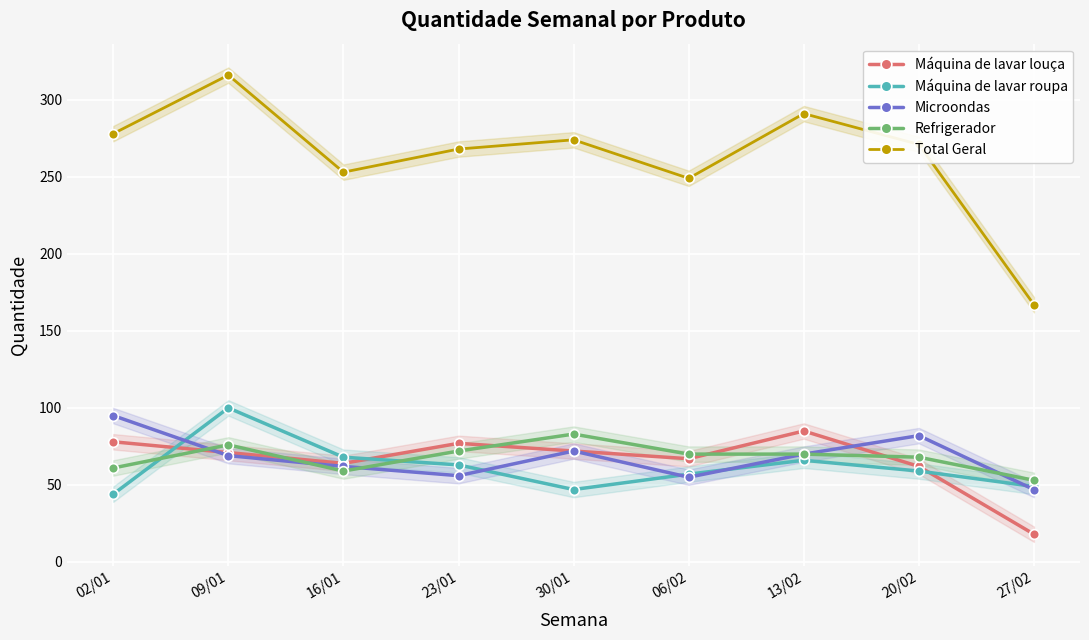

What is the minimum value shown in the chart?

18